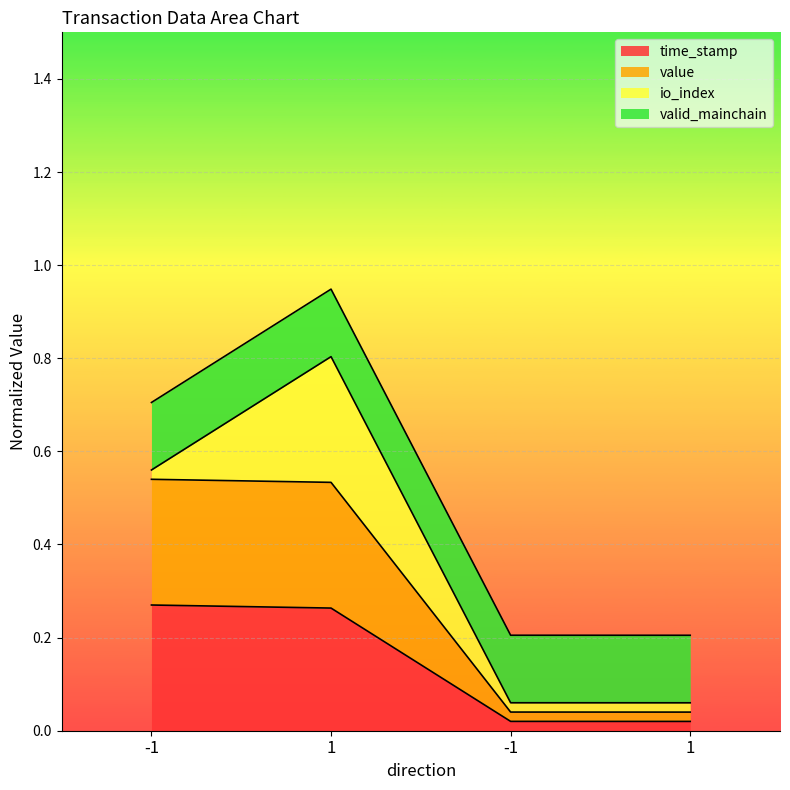

At which label is time_stamp closest to 0?

1